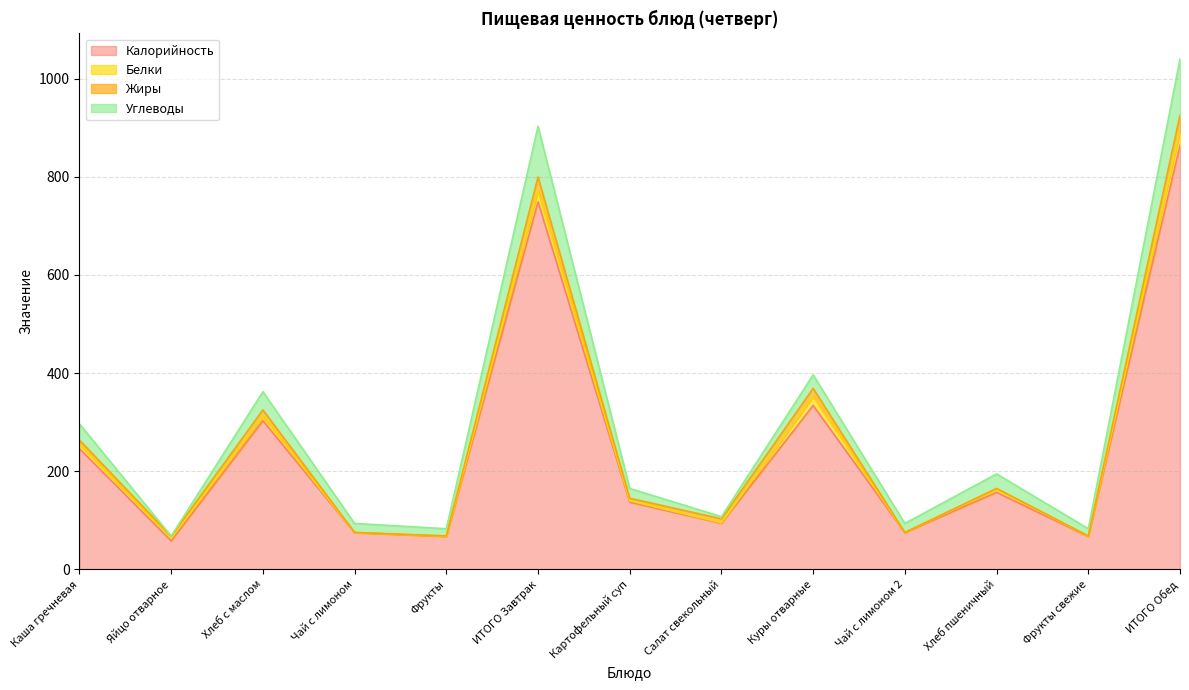

At which label does Калорийность reach its peak?

ИТОГО Обед